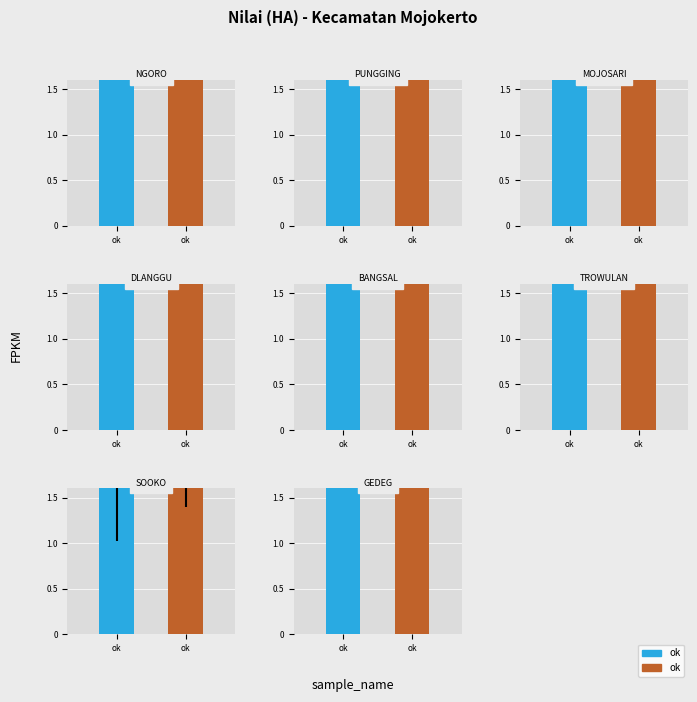

Does the chart contain any negative values?

No